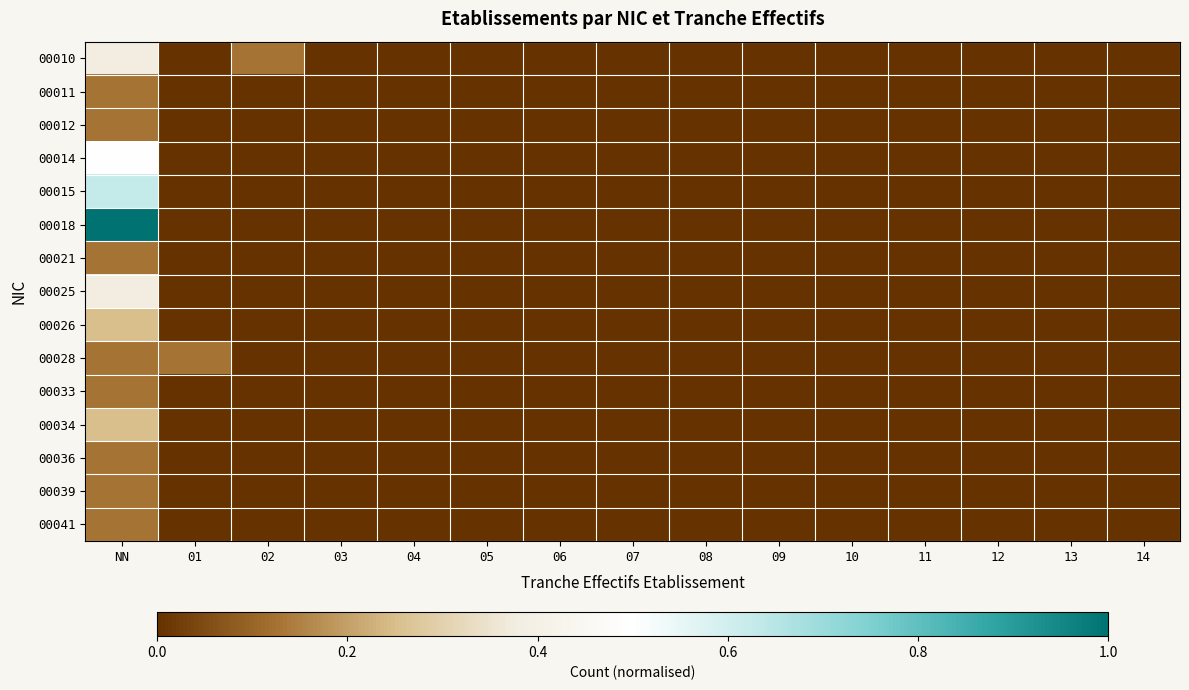

At which category is the sum across all series the highest?

NN